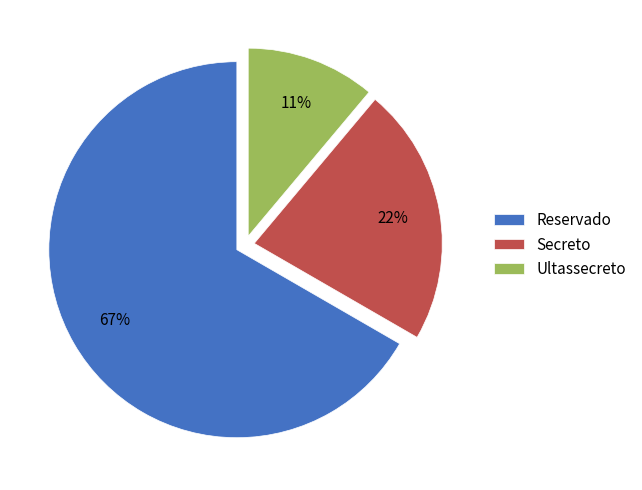

Which category has the biggest portion of the pie?

Reservado